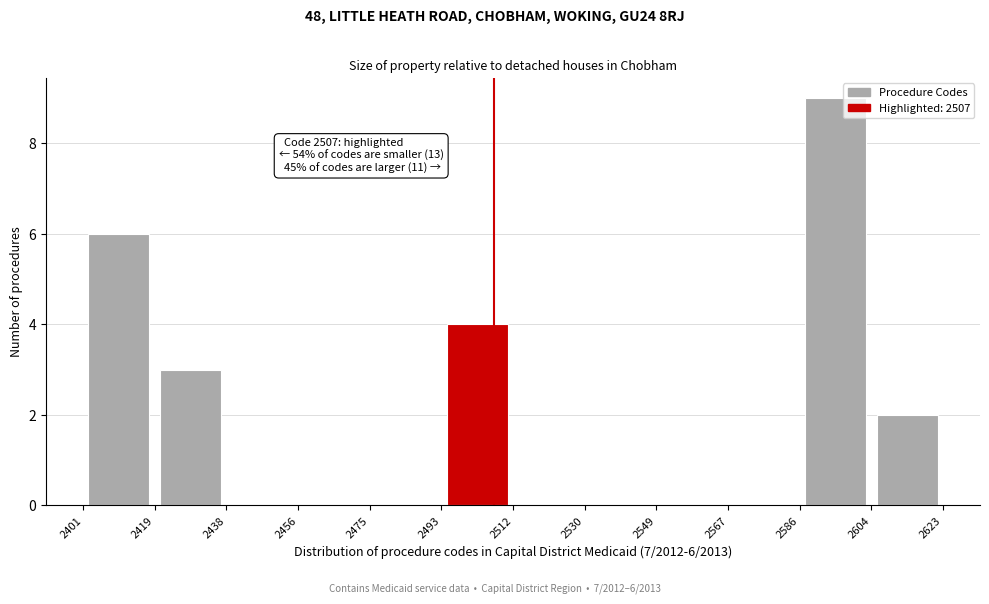

Which range on the x-axis has the tallest bar?

2586 to 2604